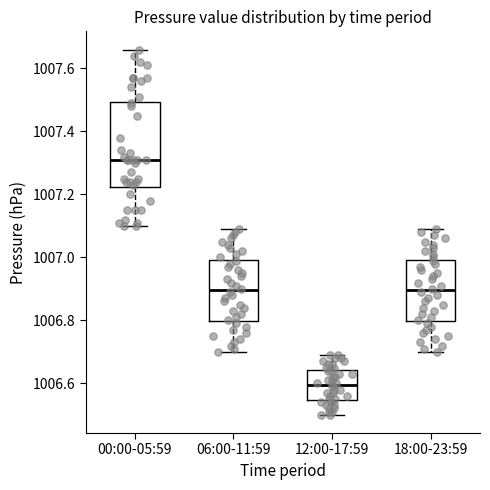

Reading left to right, transcribe this box plot: for each box, give where its median line is, the range the box spans, and where its two whiskers end, as read against the y-axis. The values are not printed on the chart, so give them approximately, as read against the axis.

00:00-05:59: median 1007.32, box 1007.22 to 1007.50, whiskers 1007.10 to 1007.66
06:00-11:59: median 1006.90, box 1006.80 to 1007.00, whiskers 1006.70 to 1007.10
12:00-17:59: median 1006.60, box 1006.54 to 1006.64, whiskers 1006.50 to 1006.70
18:00-23:59: median 1006.90, box 1006.80 to 1007.00, whiskers 1006.70 to 1007.10